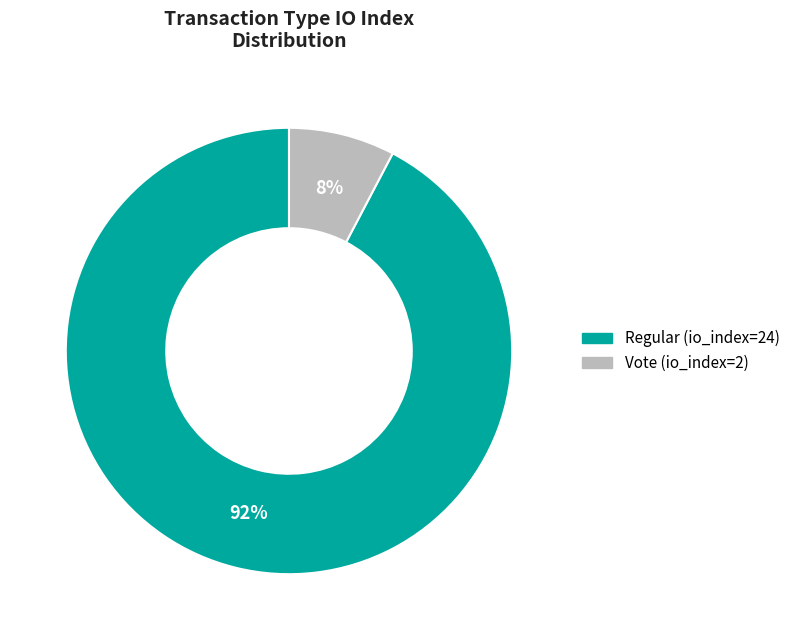

Approximately how many times larger is the value at Vote (io_index=2) compared to Regular (io_index=24)?

0.1